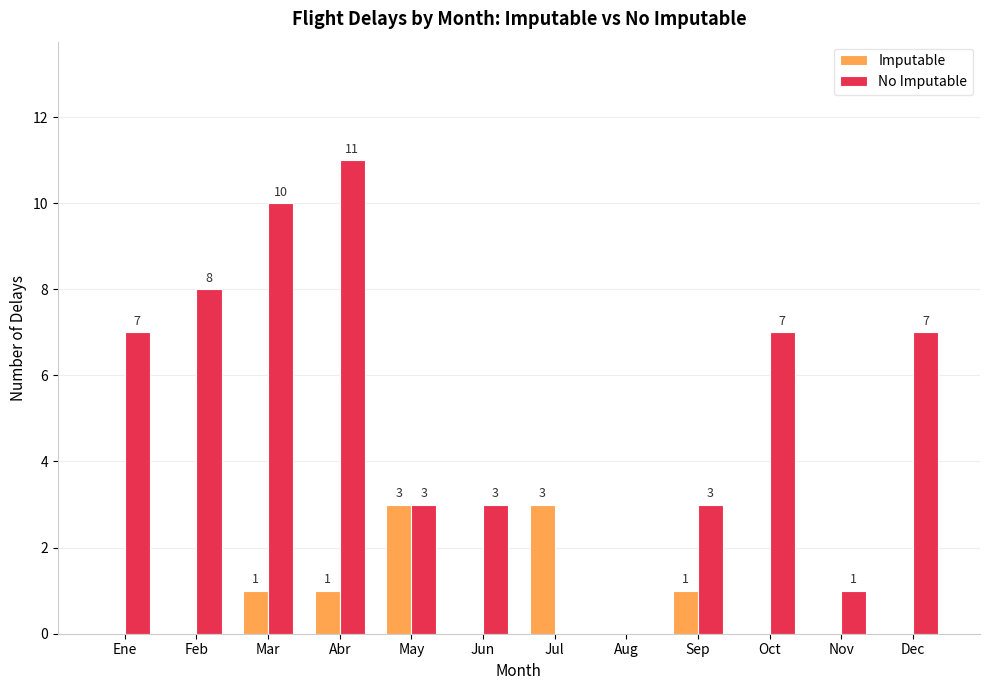

Which category has the highest value in the No Imputable series?

Abr